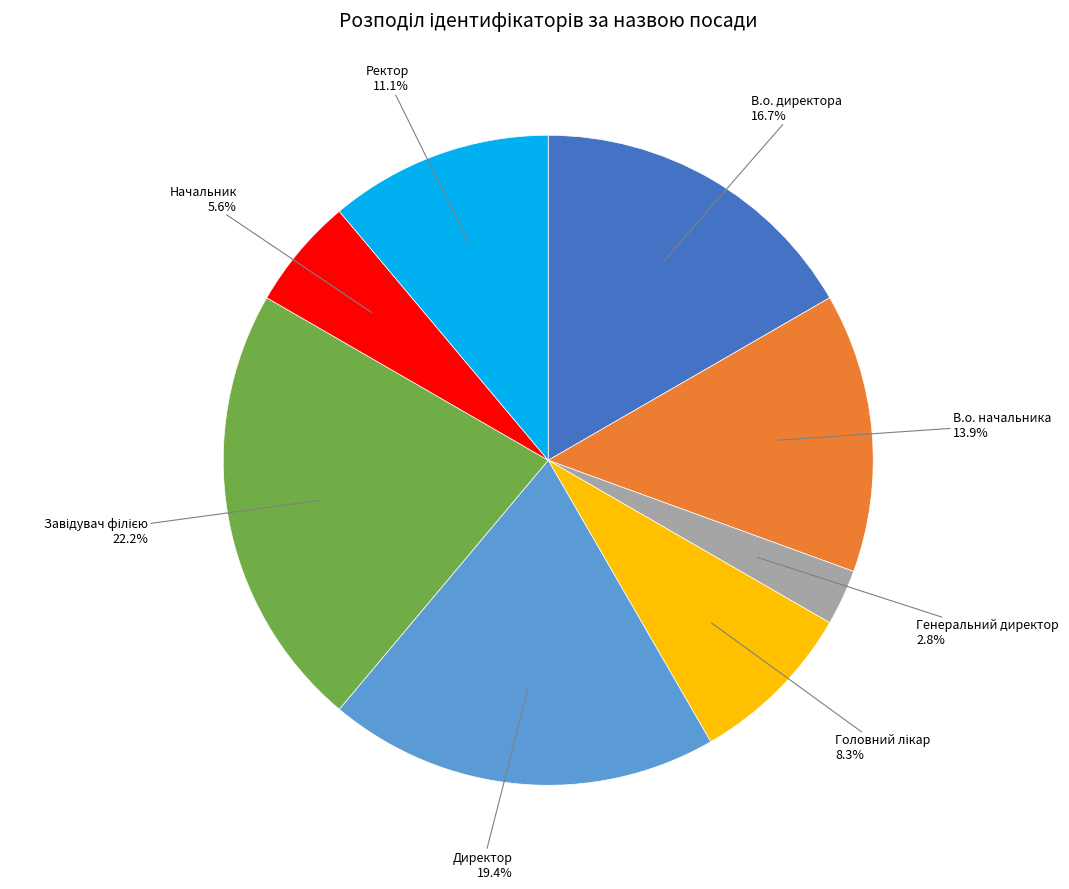

Which category has the smallest portion of the pie?

Генеральний директор